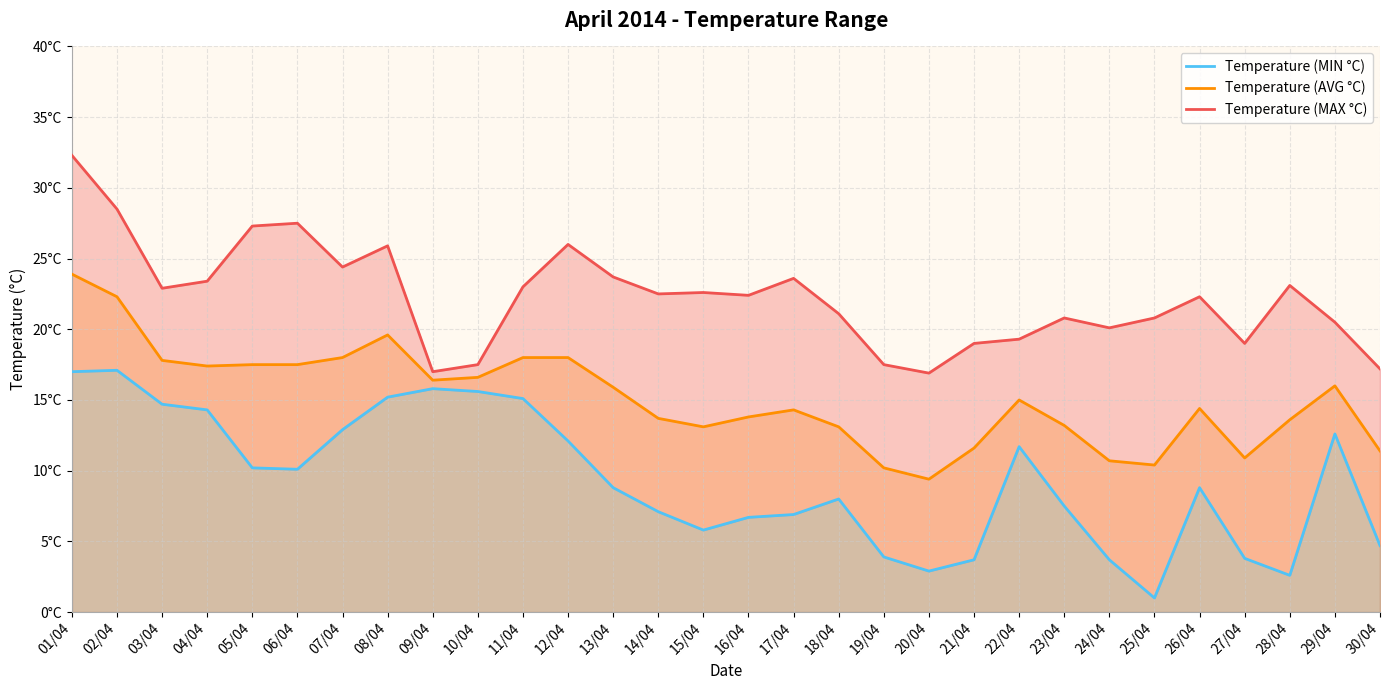

At which category is the sum across all series the highest?

01/04